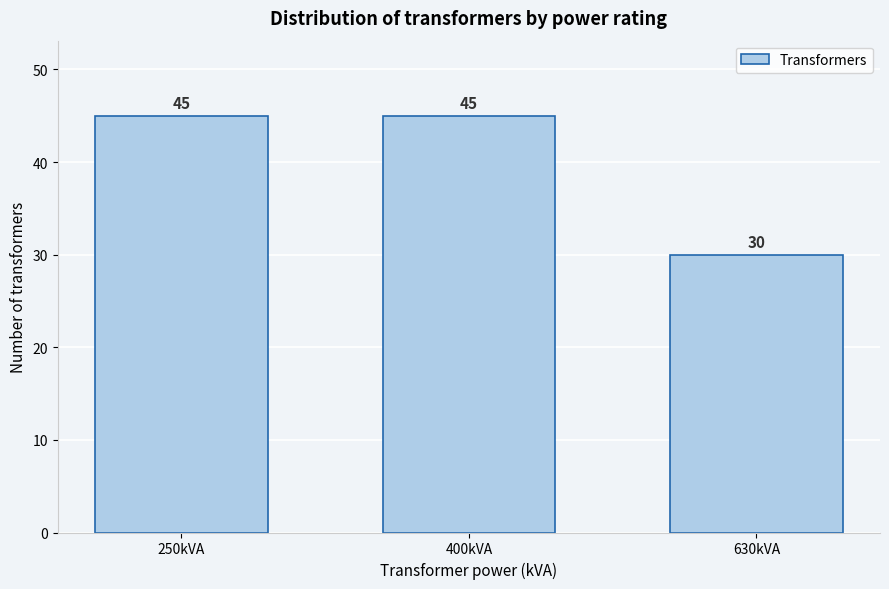

Reading left to right, transcribe all the data shown in this chart.

250kVA=45	400kVA=45	630kVA=30